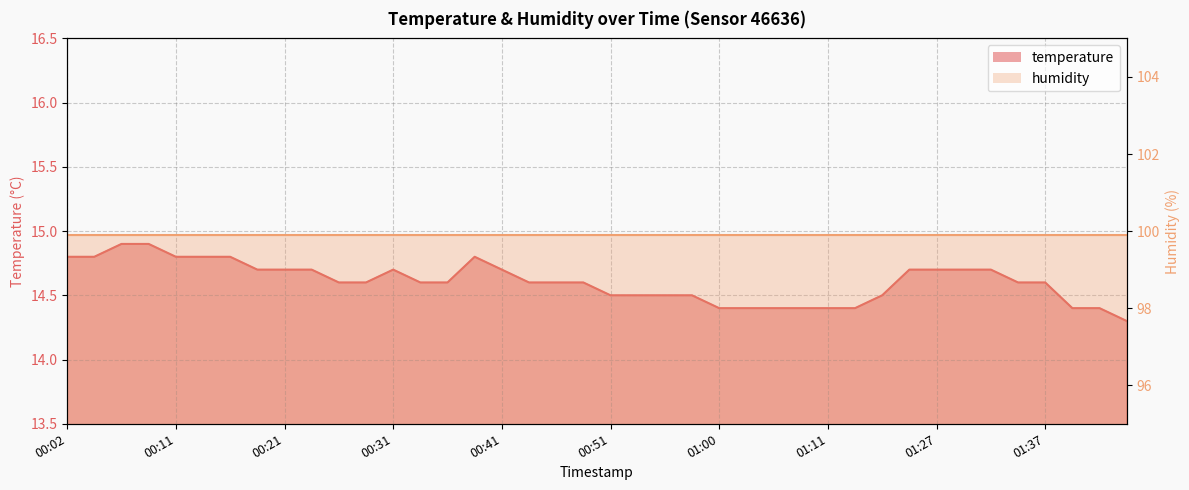

How many points are higher than both their immediate neighbors (excluding endpoints)?

2